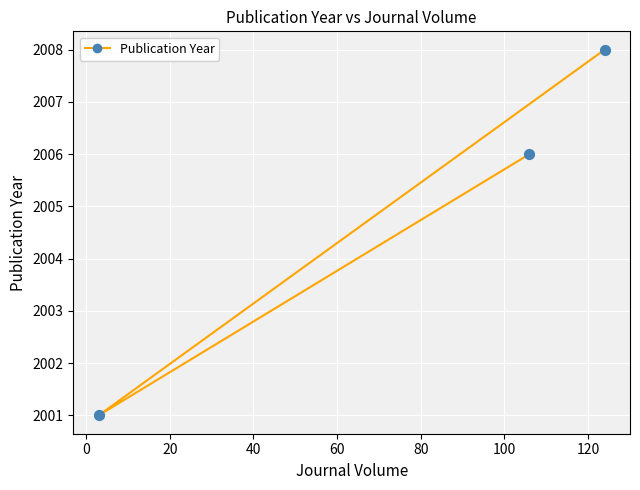

What is the maximum value shown in the chart?

2008